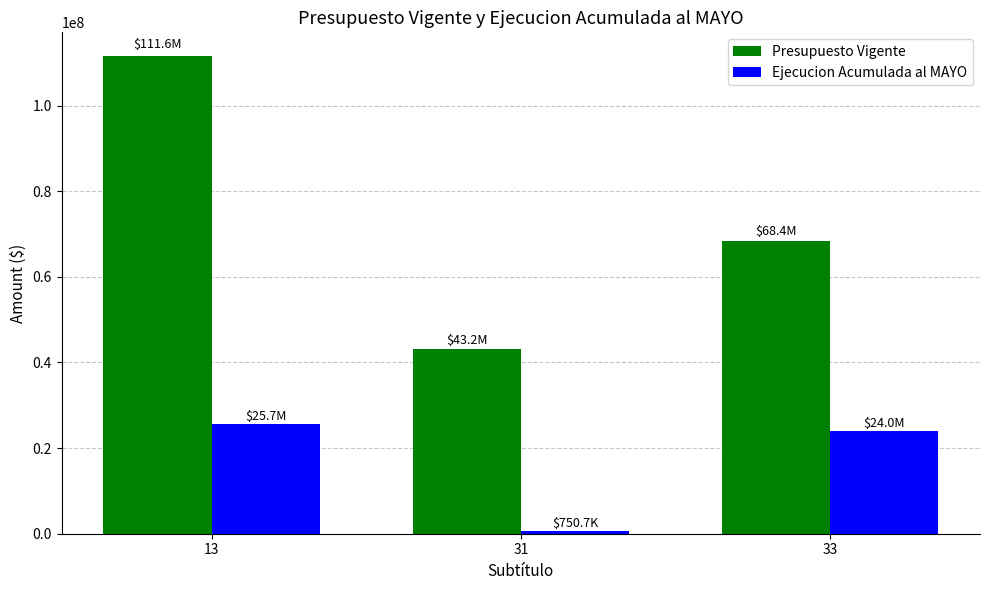

Reading left to right, transcribe all the data shown in this chart.

Presupuesto Vigente: 13=111550950	31=43171374	33=68379576
Ejecucion Acumulada al MAYO: 13=25680000	31=750723	33=24031132